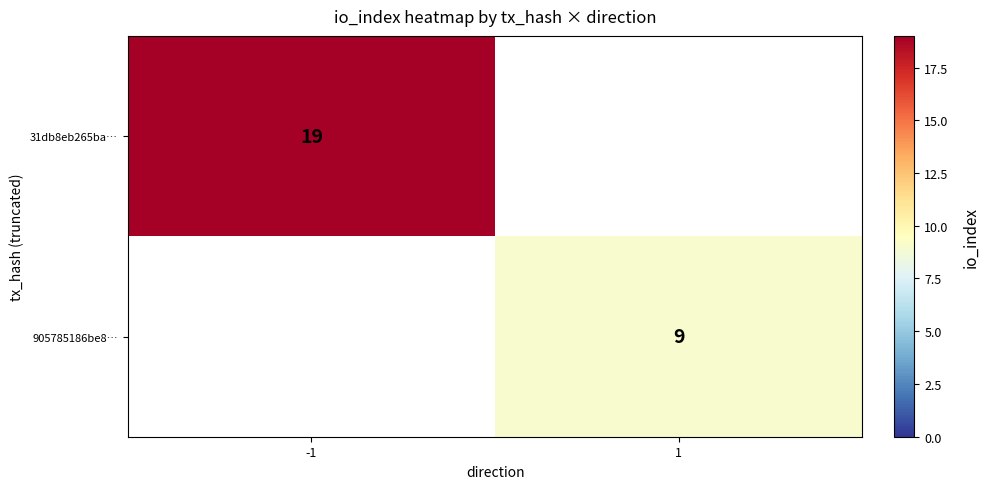

How many categories are shown in the chart?

2